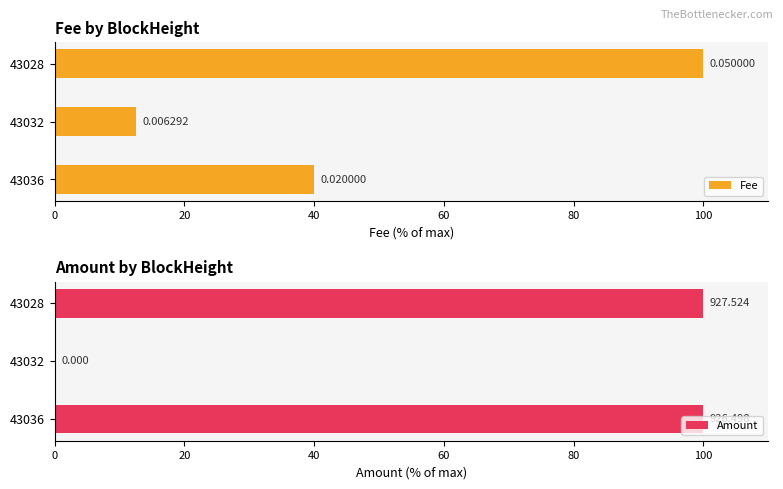

Which series has the largest total across all categories?

Amount